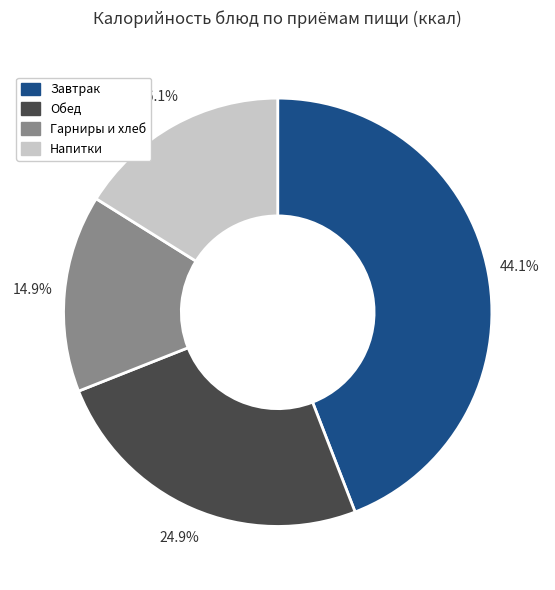

What percentage do Гарниры и хлеб and Обед together represent?

39.8%